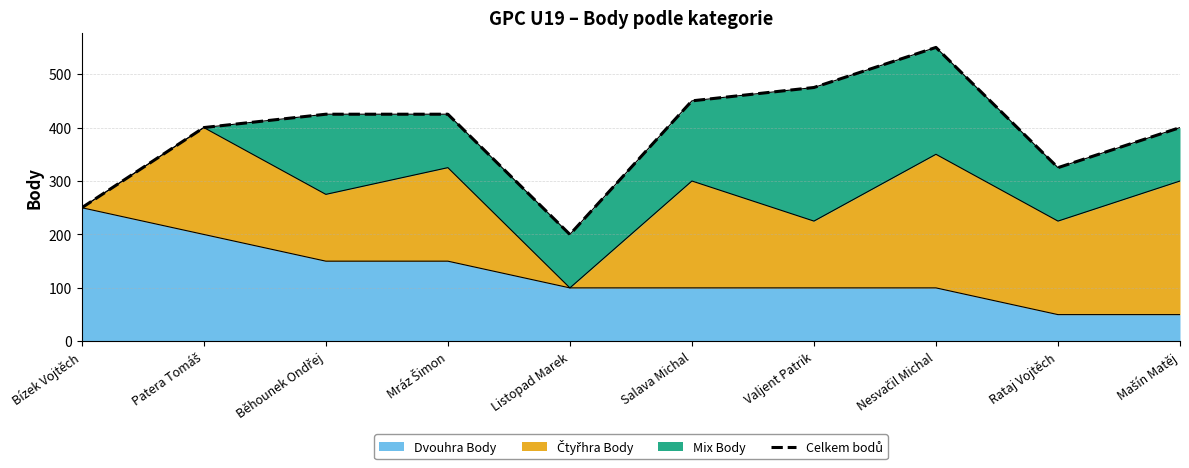

Reading left to right, list all the values displayed in this chart.

250	400	425	425	200	450	475	550	325	400